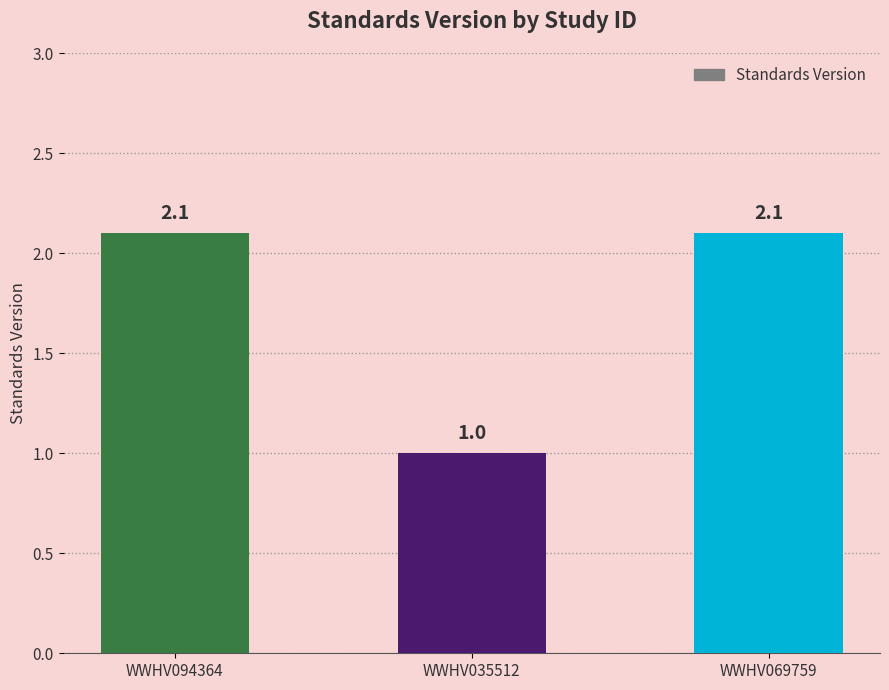

How many values are below 2?

1